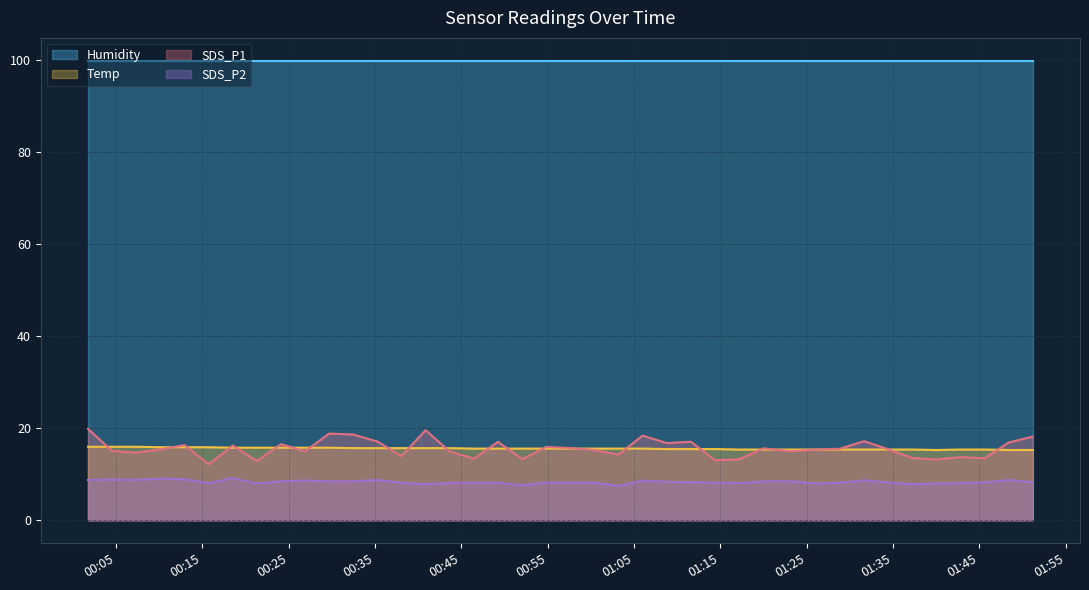

Which series has the widest spread of values?

SDS_P1